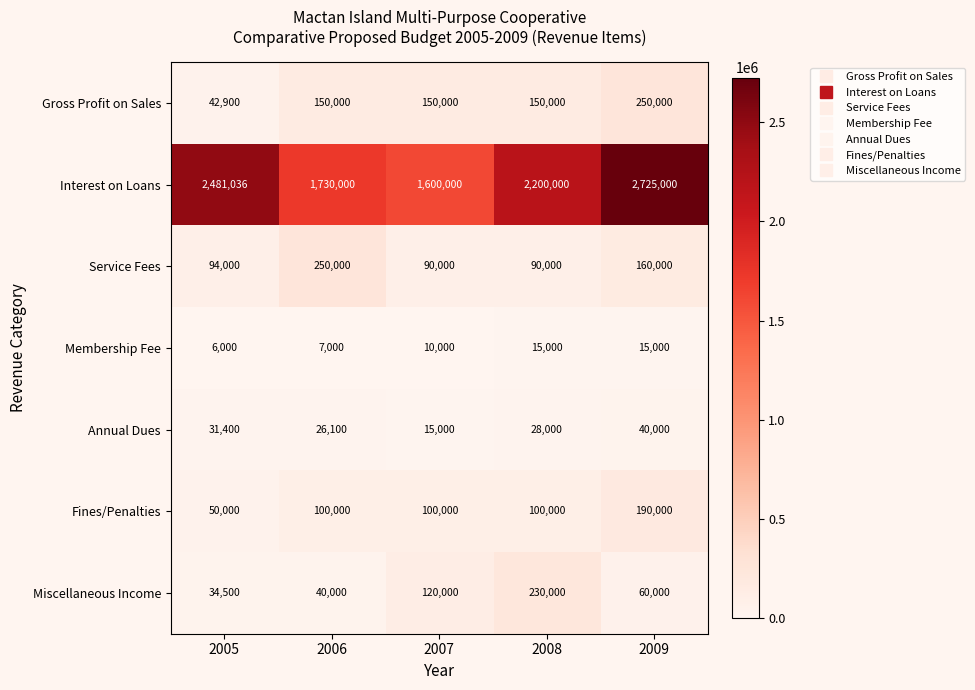

What value does the Annual Dues series have at 2007, to the nearest 100?

15000